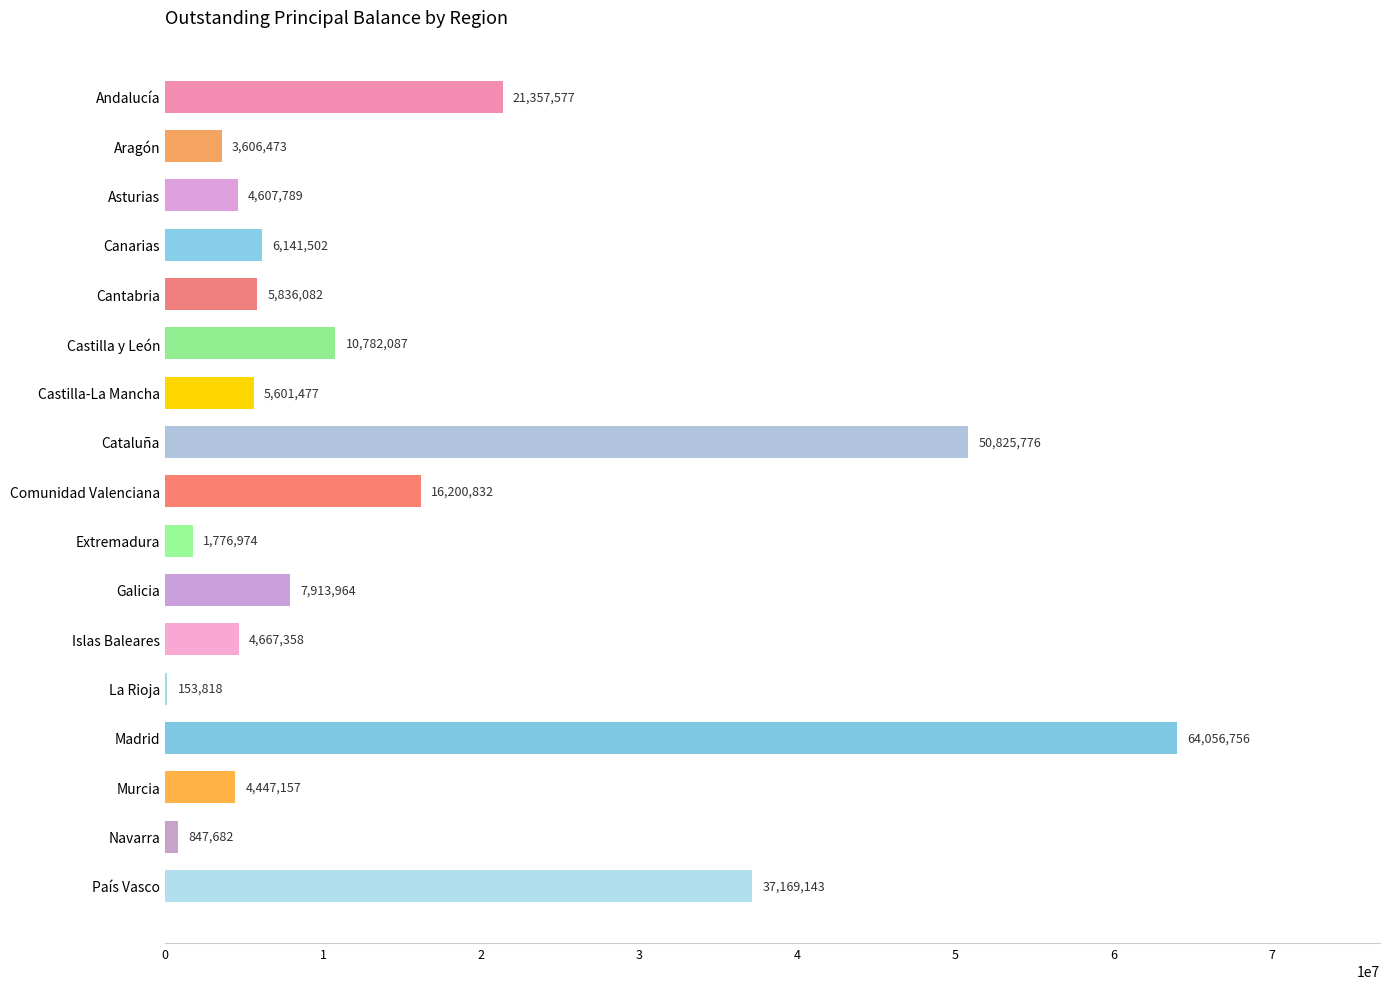

What is the greatest value displayed?

64056756.2